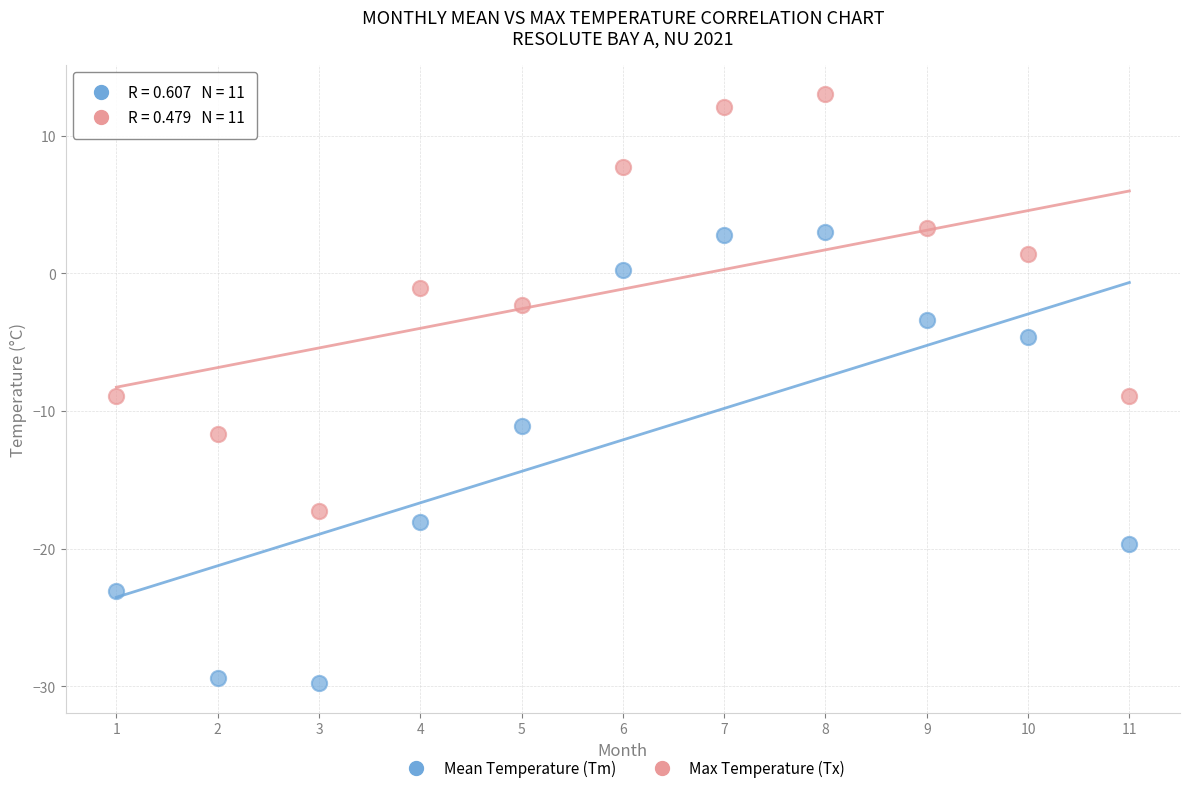

Which series contains the highest Y value?

Max Temperature (Tx)